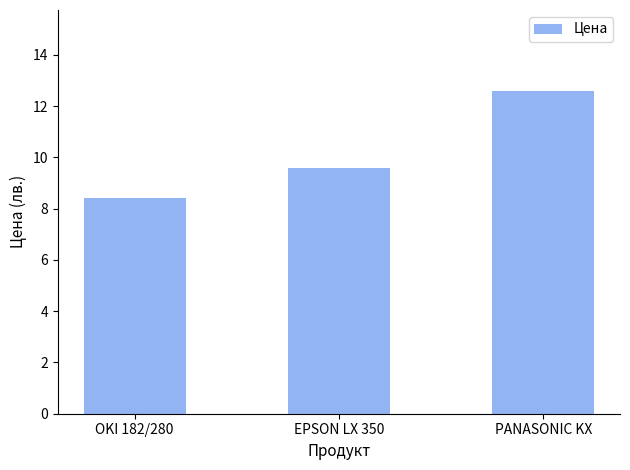

What is the change in value from EPSON LX 350 to PANASONIC KX?

+3.0